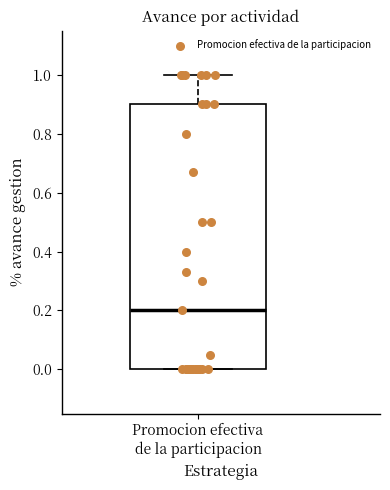

Transcribe this box plot: give where the median line is, the range the box spans, and where the two whiskers end, as read against the y-axis. The values are not printed on the chart, so give them approximately, as read against the axis.

median 0.2, box 0.0 to 0.9, whiskers 0.0 to 1.0